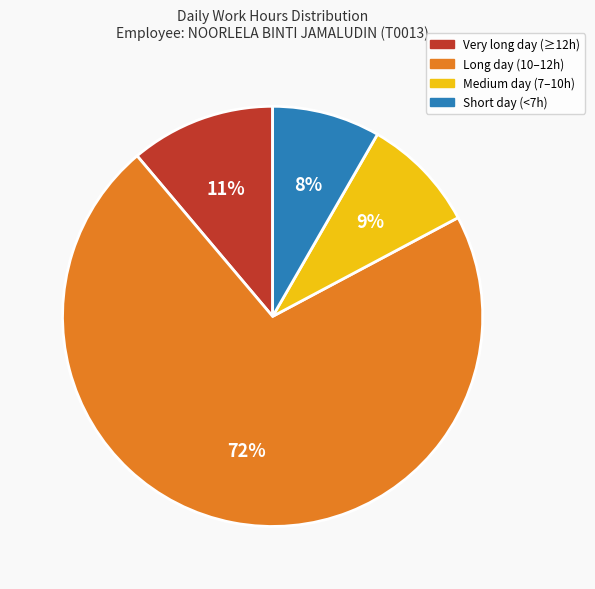

Which slice is the largest?

Long day (10–12h)